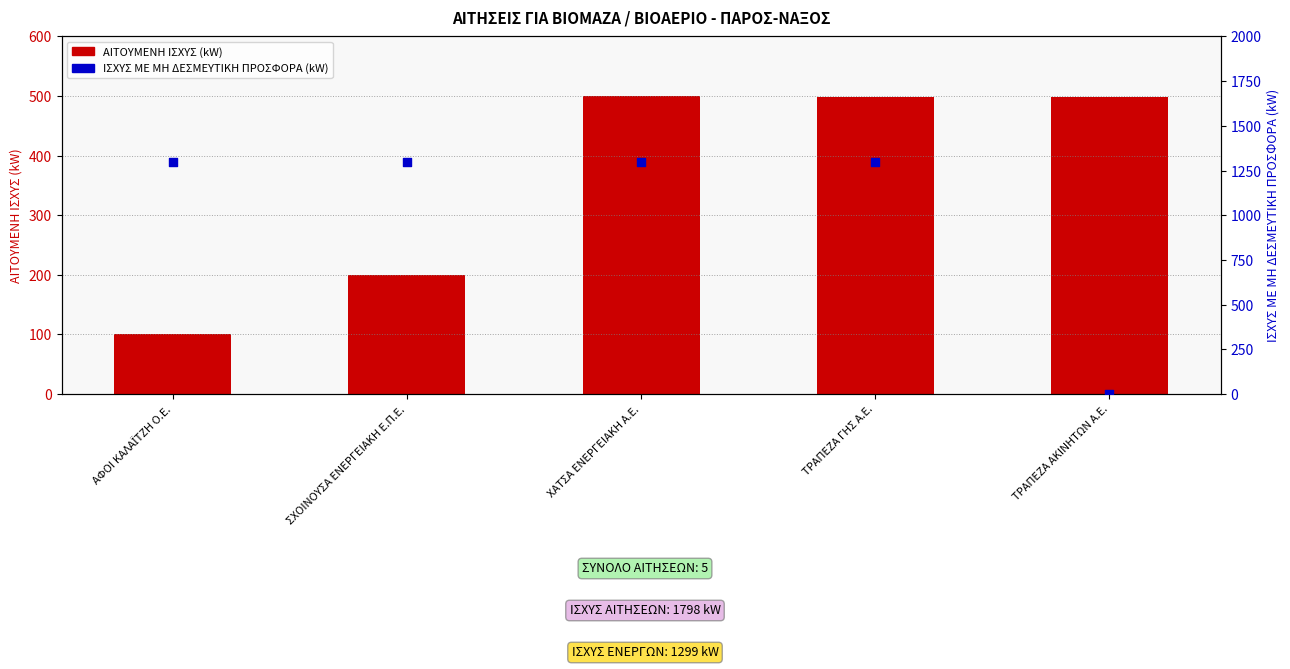

Which series has the widest spread of Y values?

ΙΣΧΥΣ ΜΕ ΜΗ ΔΕΣΜΕΥΤΙΚΗ ΠΡΟΣΦΟΡΑ (kW)